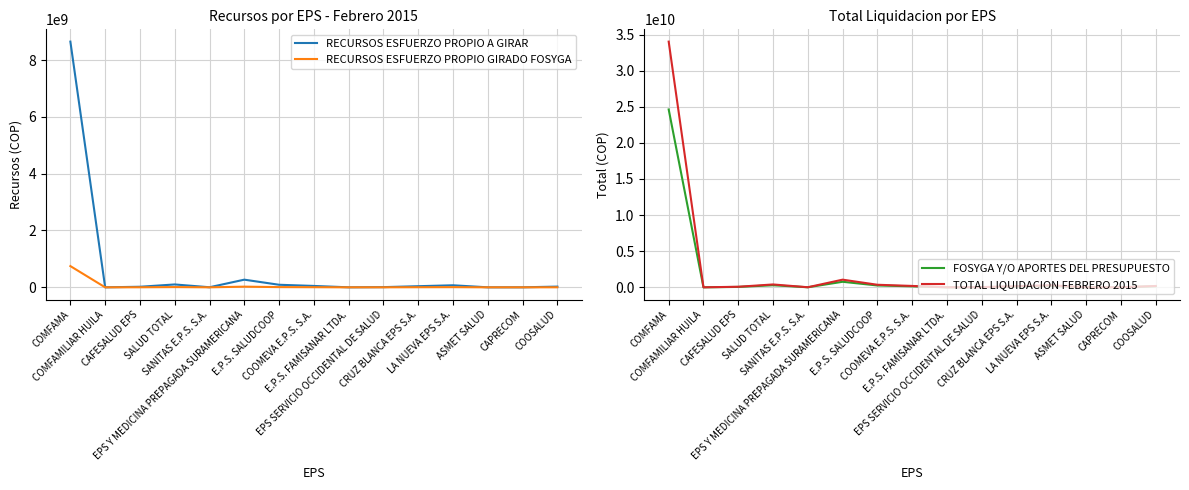

Does the chart display data point markers on the line(s)?

No